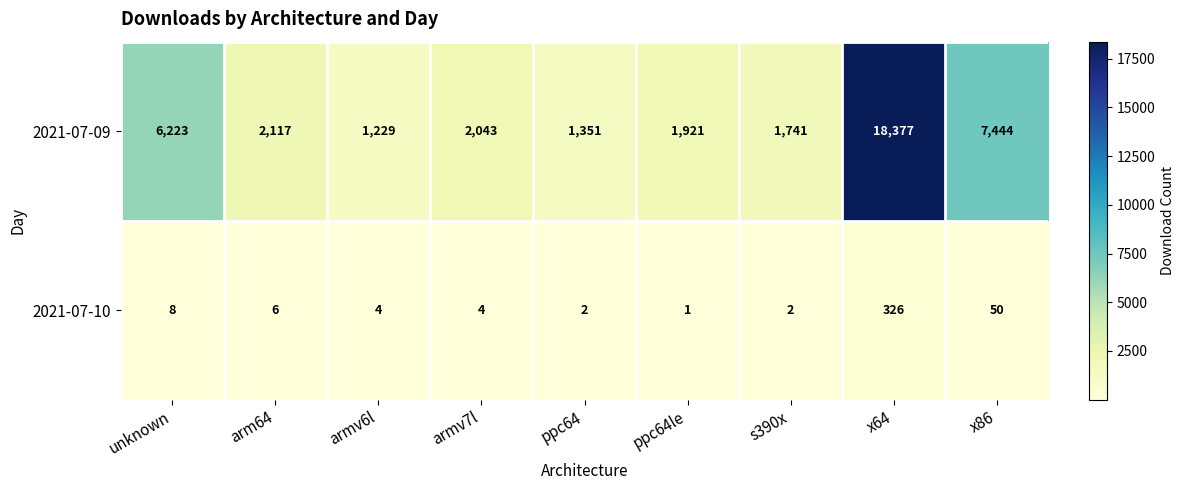

How many categories are shown in the chart?

9